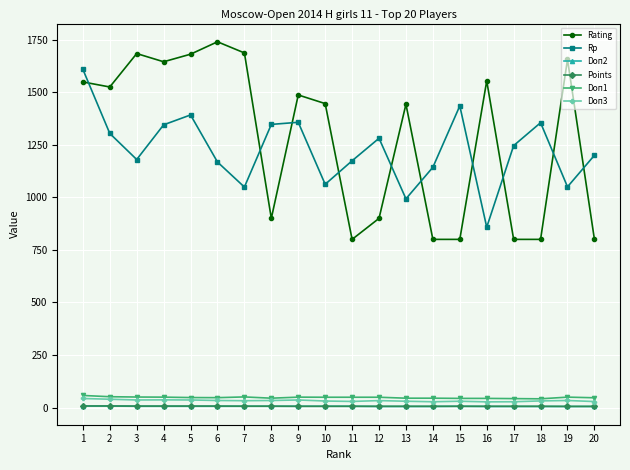

True or false: Rp has a value of 1050.0 at 19.

True